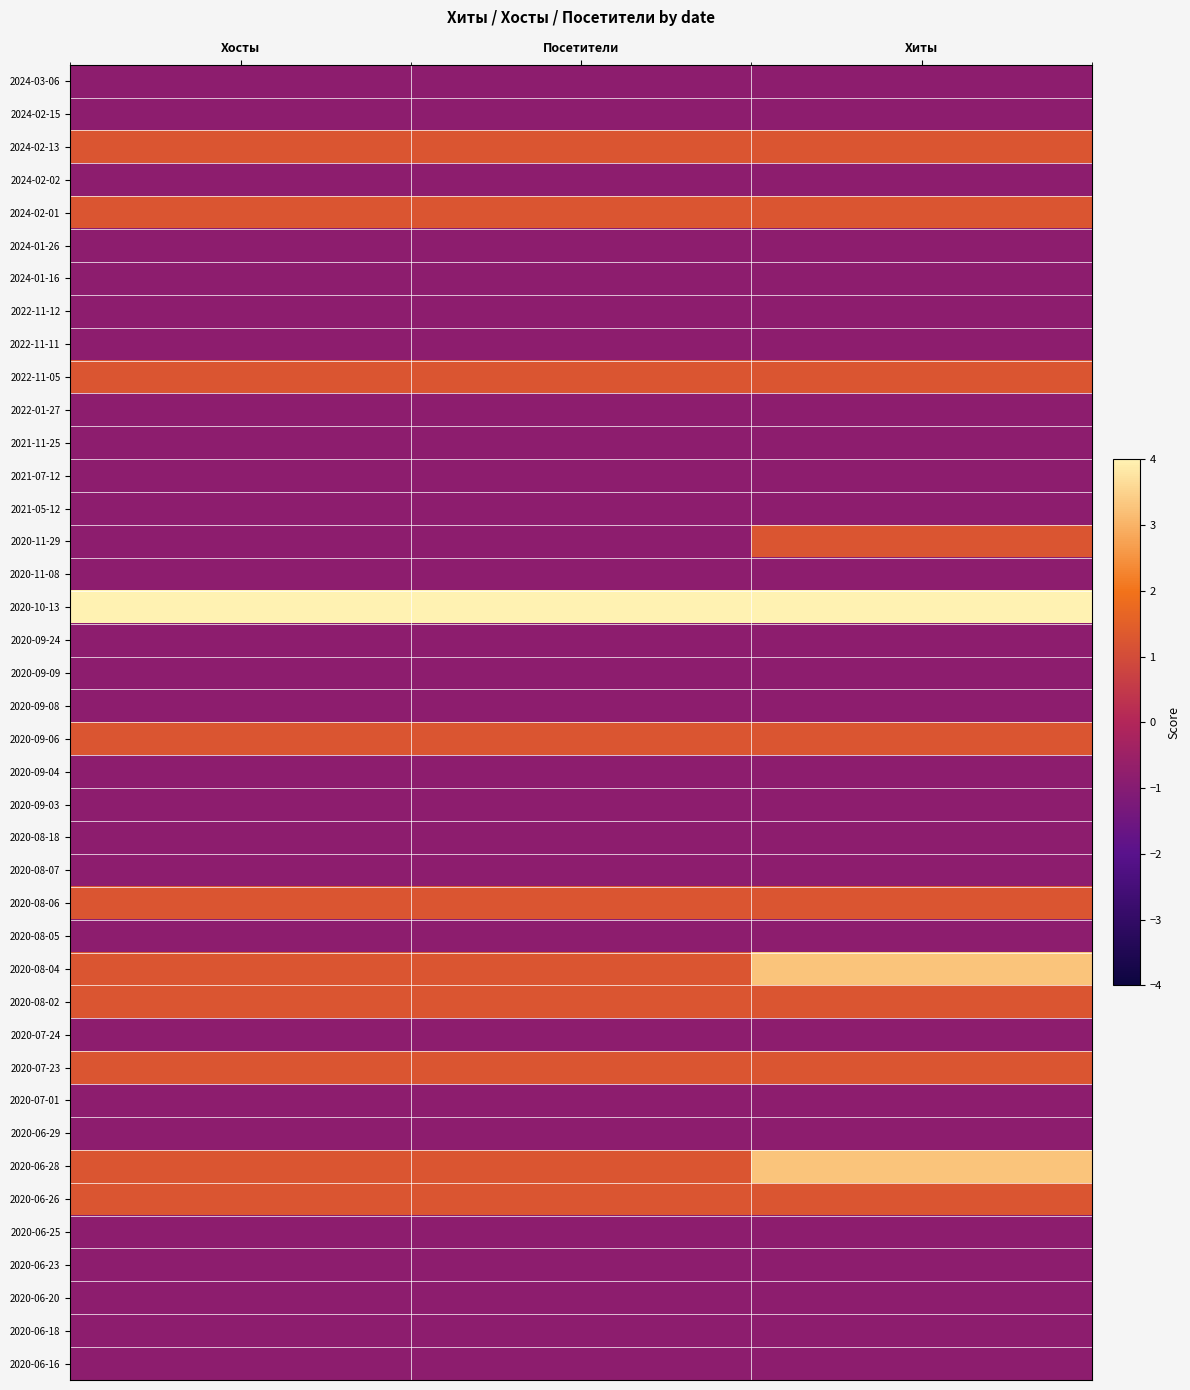

Which series has the largest total across all categories?

2020-10-13